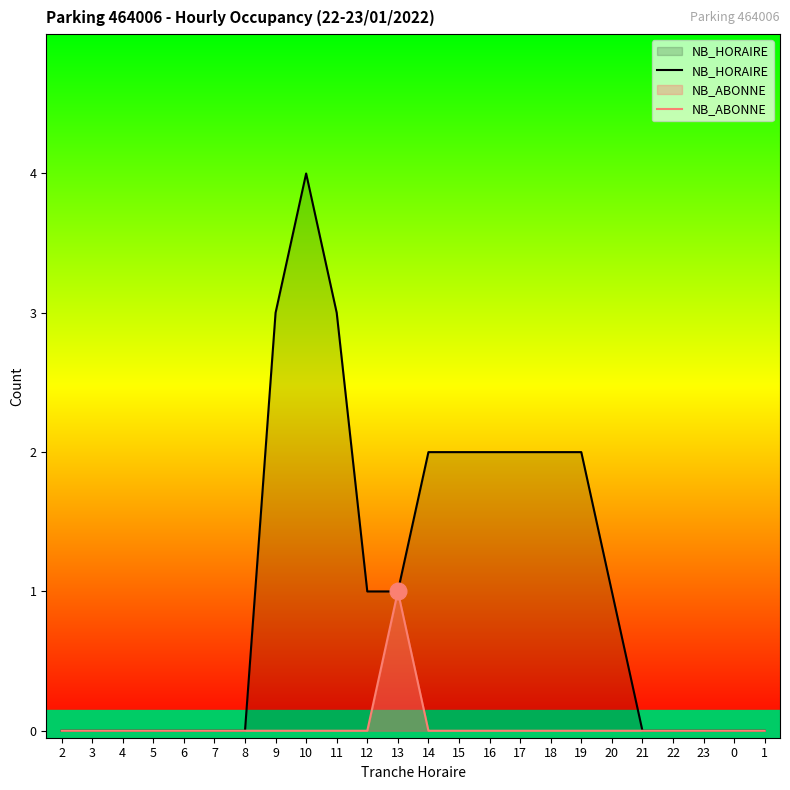

At which category is the sum across all series the highest?

10